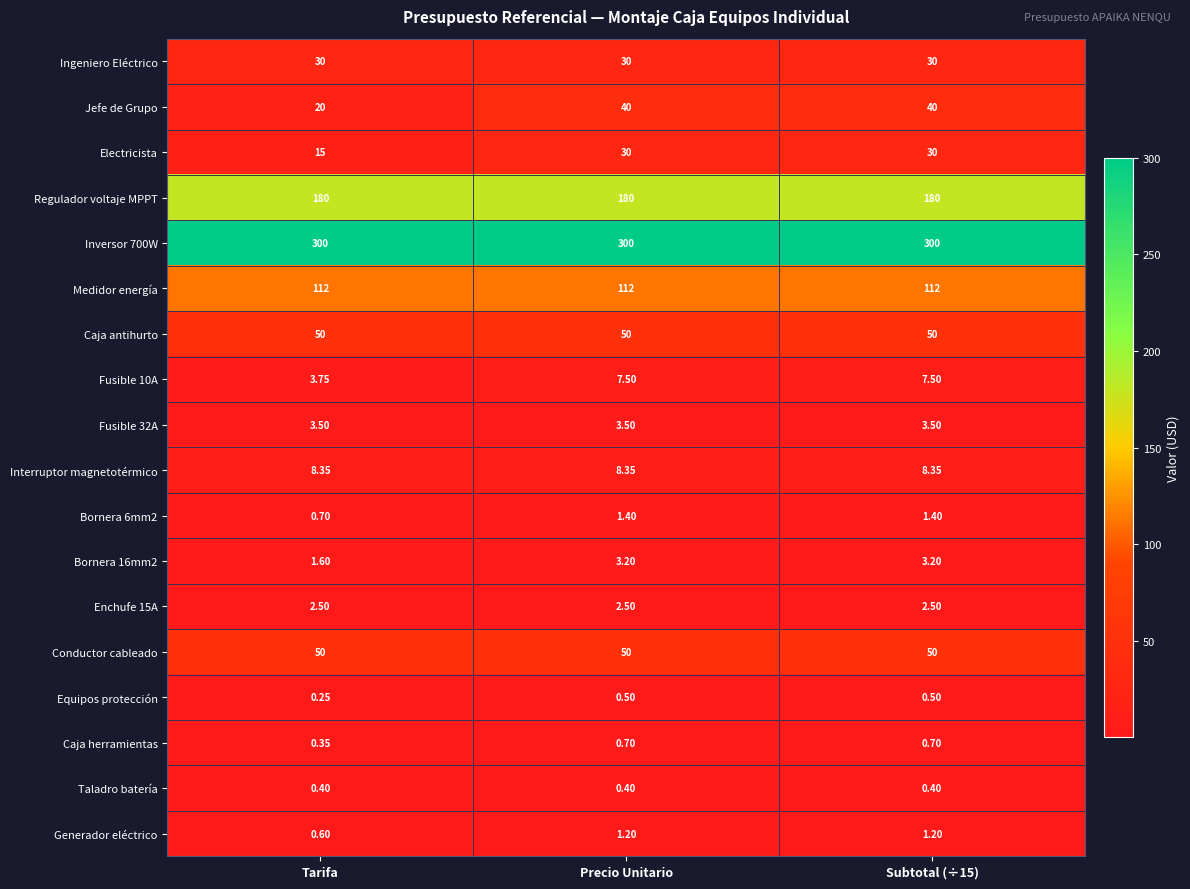

At which label does Equipos protección reach its minimum?

Tarifa